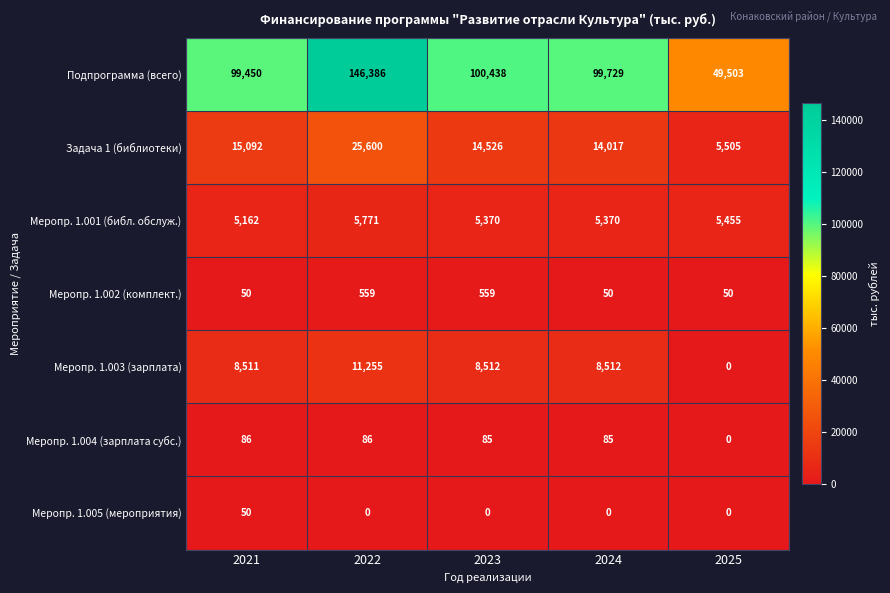

At which label does Подпрограмма (всего) first exceed 99729?

2022